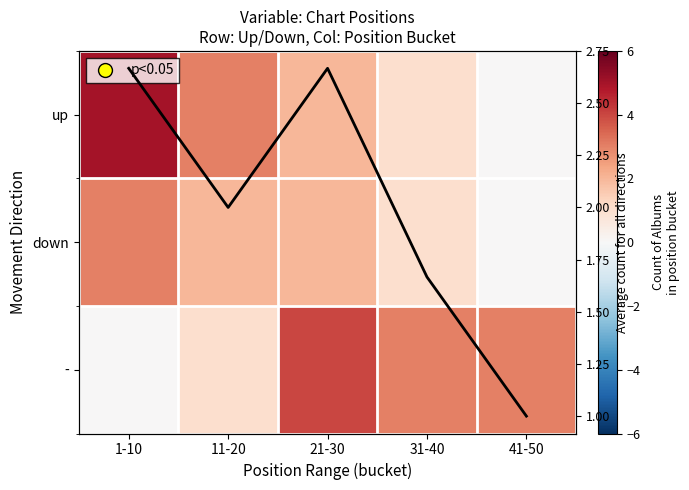

What is the difference between the maximum and minimum values in the down series?

3.0